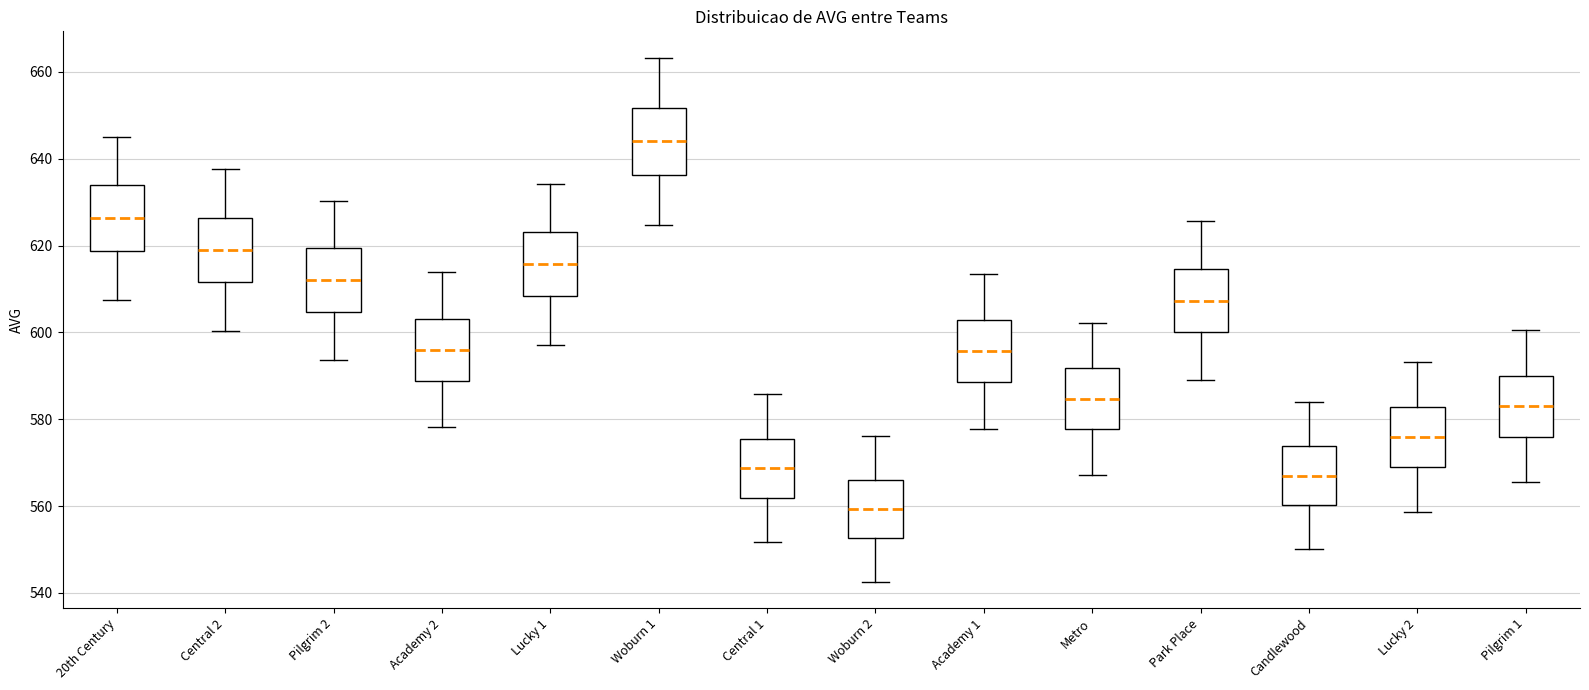

Reading left to right, transcribe this box plot: for each box, give where its median line is, the range the box spans, and where its two whiskers end, as read against the y-axis. The values are not printed on the chart, so give them approximately, as read against the axis.

20th Century: median 626, box 618 to 634, whiskers 608 to 646
Central 2: median 620, box 612 to 626, whiskers 600 to 638
Pilgrim 2: median 612, box 604 to 620, whiskers 594 to 630
Academy 2: median 596, box 588 to 604, whiskers 578 to 614
Lucky 1: median 616, box 608 to 624, whiskers 598 to 634
Woburn 1: median 644, box 636 to 652, whiskers 624 to 664
Central 1: median 568, box 562 to 576, whiskers 552 to 586
Woburn 2: median 560, box 552 to 566, whiskers 542 to 576
Academy 1: median 596, box 588 to 602, whiskers 578 to 614
Metro: median 584, box 578 to 592, whiskers 568 to 602
Park Place: median 608, box 600 to 614, whiskers 590 to 626
Candlewood: median 568, box 560 to 574, whiskers 550 to 584
Lucky 2: median 576, box 570 to 582, whiskers 558 to 594
Pilgrim 1: median 584, box 576 to 590, whiskers 566 to 600